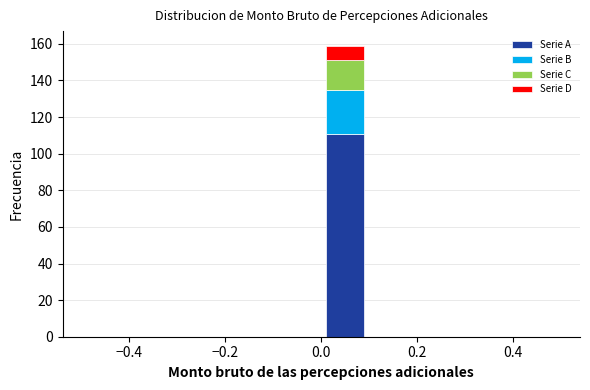

Reading left to right, list every stacked bar in this chart as the range it spans on the x-axis followed by its total height. The values are not printed on the chart, so give them approximately, as read against the axis.

-0.5 to -0.4: 0
-0.4 to -0.3: 0
-0.3 to -0.2: 0
-0.2 to -0.1: 0
-0.1 to 0.0: 0
0.0 to 0.1: 160
0.1 to 0.2: 0
0.2 to 0.3: 0
0.3 to 0.4: 0
0.4 to 0.5: 0